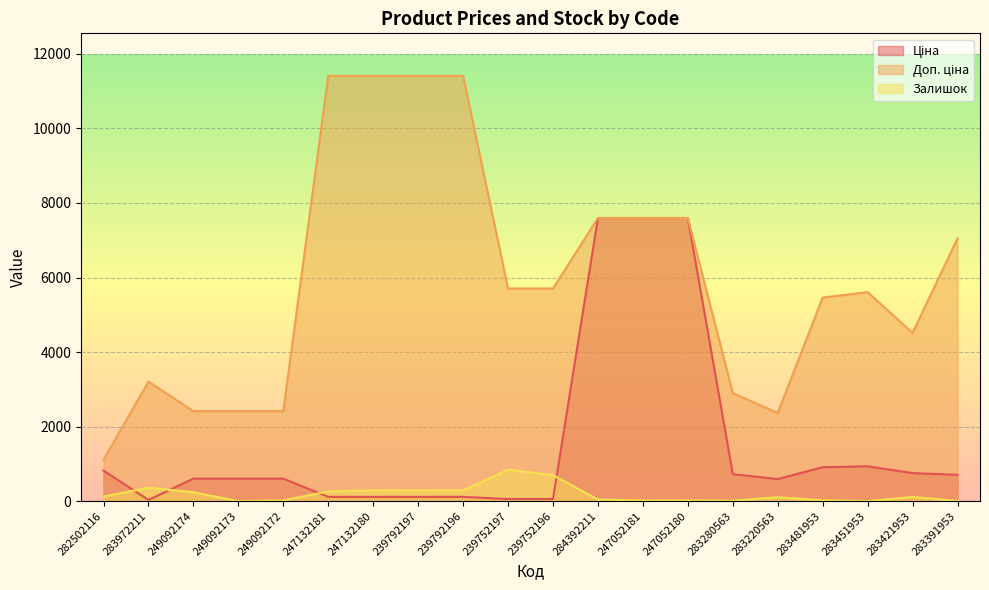

True or false: Доп. ціна and Залишок intersect in this chart.

False